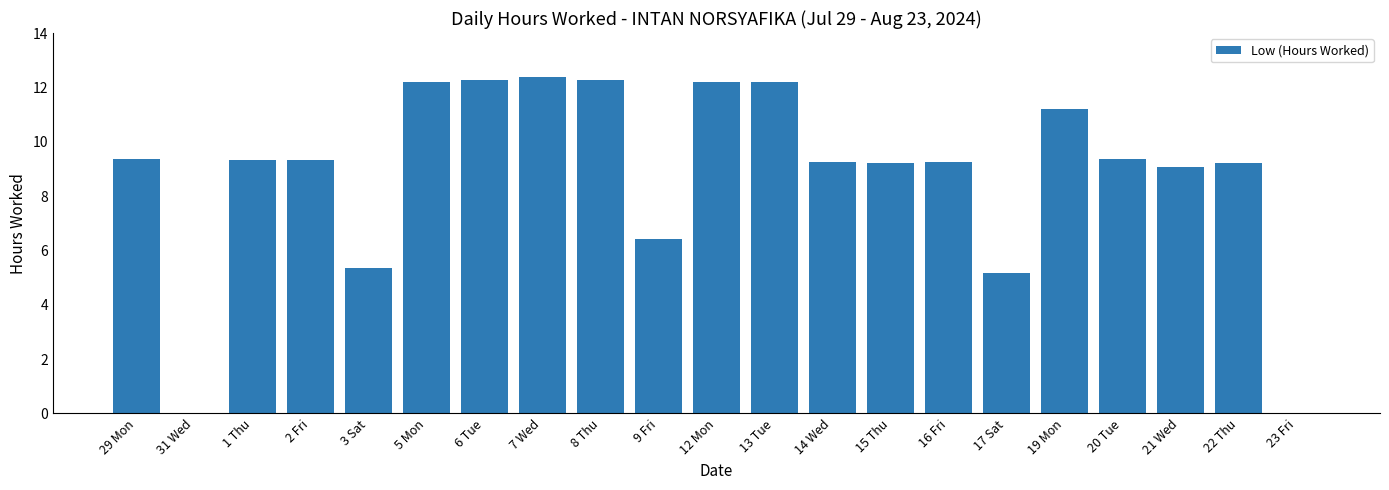

Which category has the highest value across all series?

7 Wed